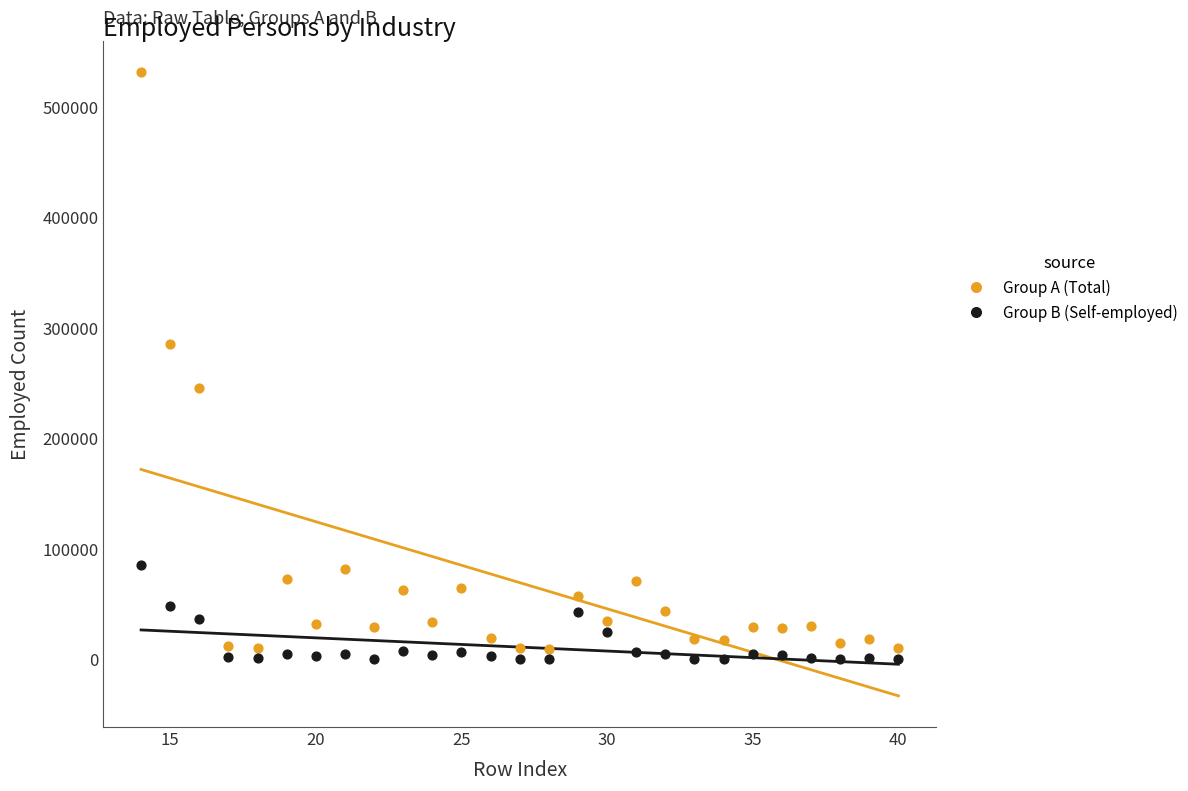

Which series reaches the maximum Y coordinate?

Group A (Total)